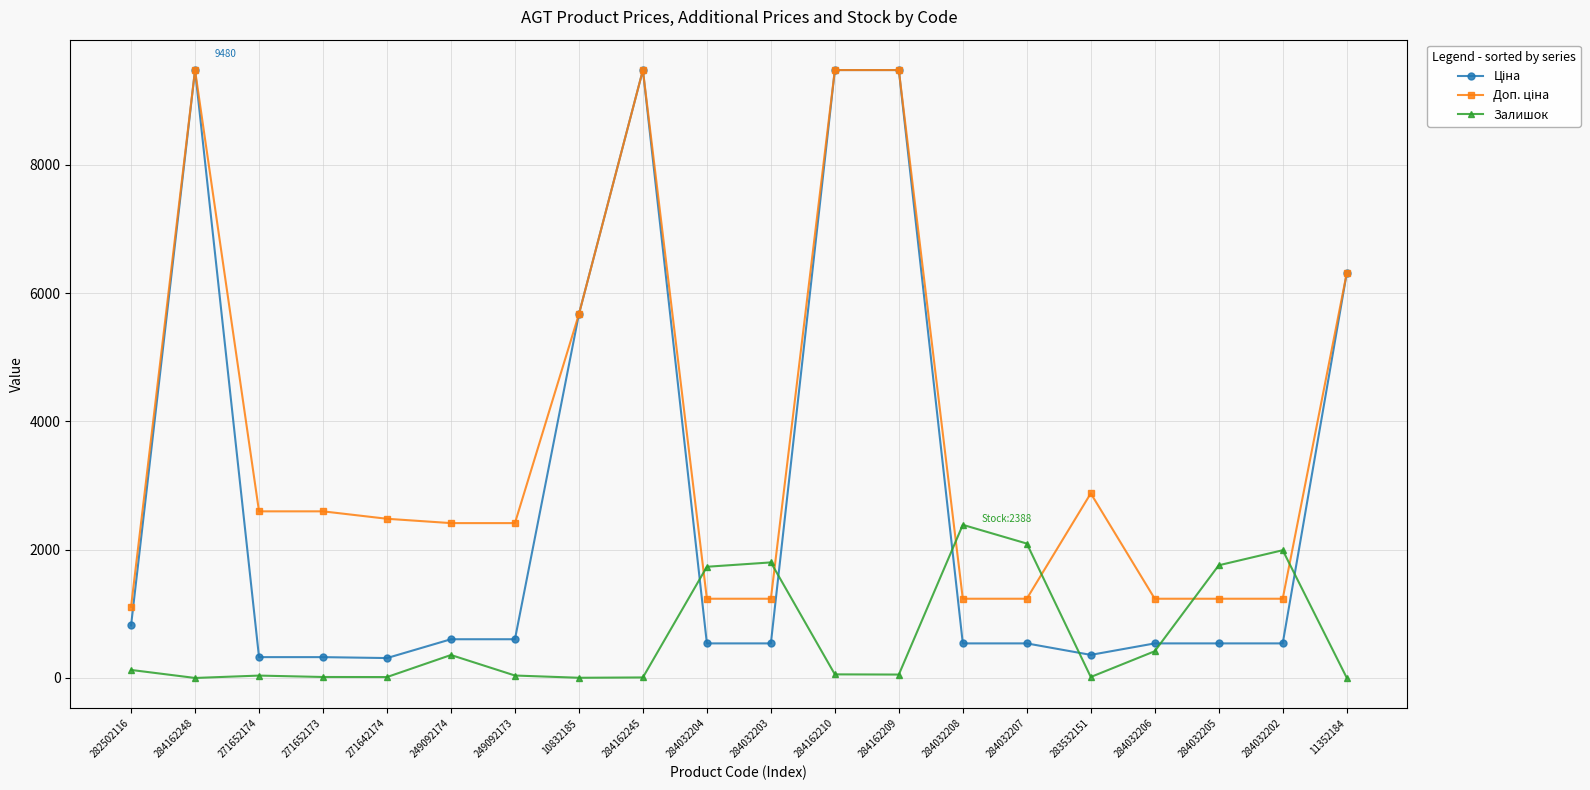

What is the difference between the highest and lowest values at 284032202?

1453.0